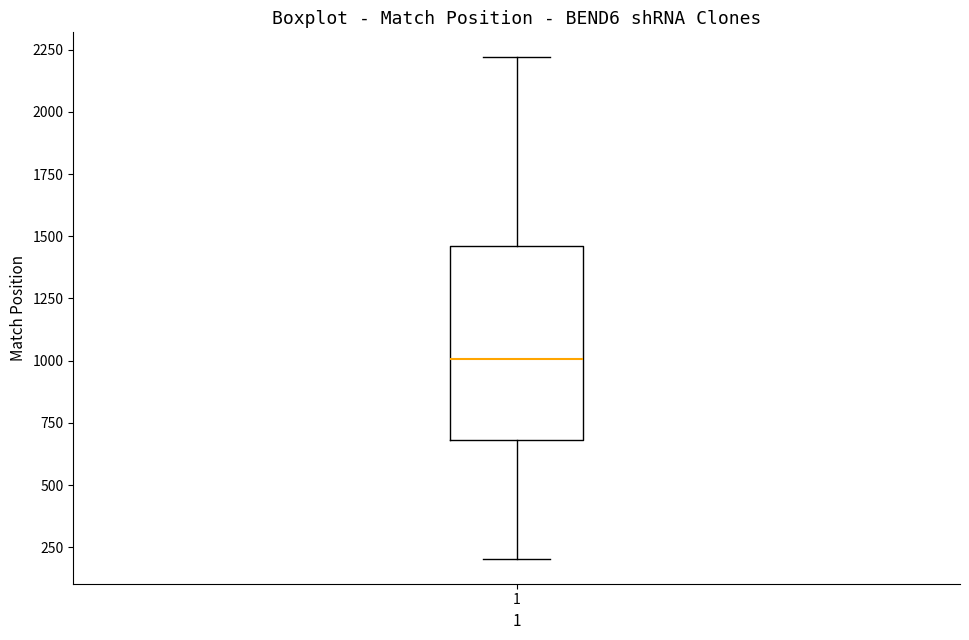

Where does the lower whisker of the box at x = 1 end on the y-axis? The values are not printed on the chart, so give them approximately, as read against the axis.

200